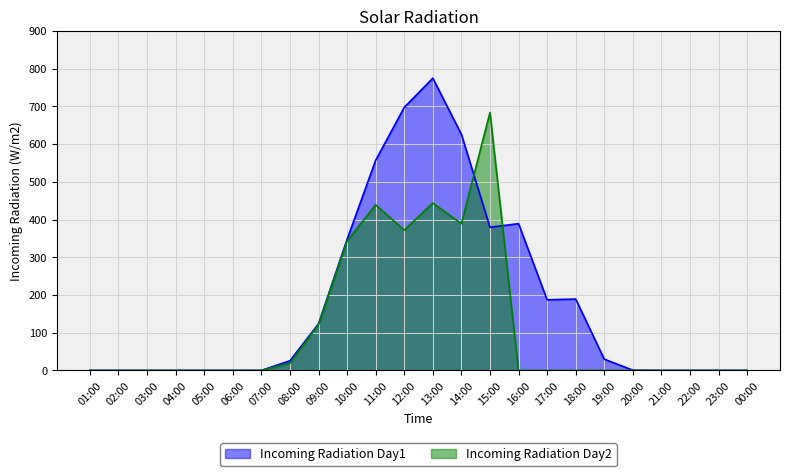

Reading left to right, extract all data points from this chart.

Incoming Radiation Day1: 01:00=0.0	02:00=0.0	03:00=0.0	04:00=0.0	05:00=0.0	06:00=0.0	07:00=0.1	08:00=25.6	09:00=123.6	10:00=347.6	11:00=557.2	12:00=697.4	13:00=775.0	14:00=626.2	15:00=379.6	16:00=389.2	17:00=187.3	18:00=189.2	19:00=29.8	20:00=0.7	21:00=0.0	22:00=0.0	23:00=0.0	00:00=0.0
Incoming Radiation Day2: 01:00=0.0	02:00=0.0	03:00=0.0	04:00=0.0	05:00=0.0	06:00=0.0	07:00=0.1	08:00=19.0	09:00=121.5	10:00=343.0	11:00=439.1	12:00=372.0	13:00=443.9	14:00=389.1	15:00=683.8	16:00=0.0	17:00=0.0	18:00=0.0	19:00=0.0	20:00=0.0	21:00=0.0	22:00=0.0	23:00=0.0	00:00=0.0